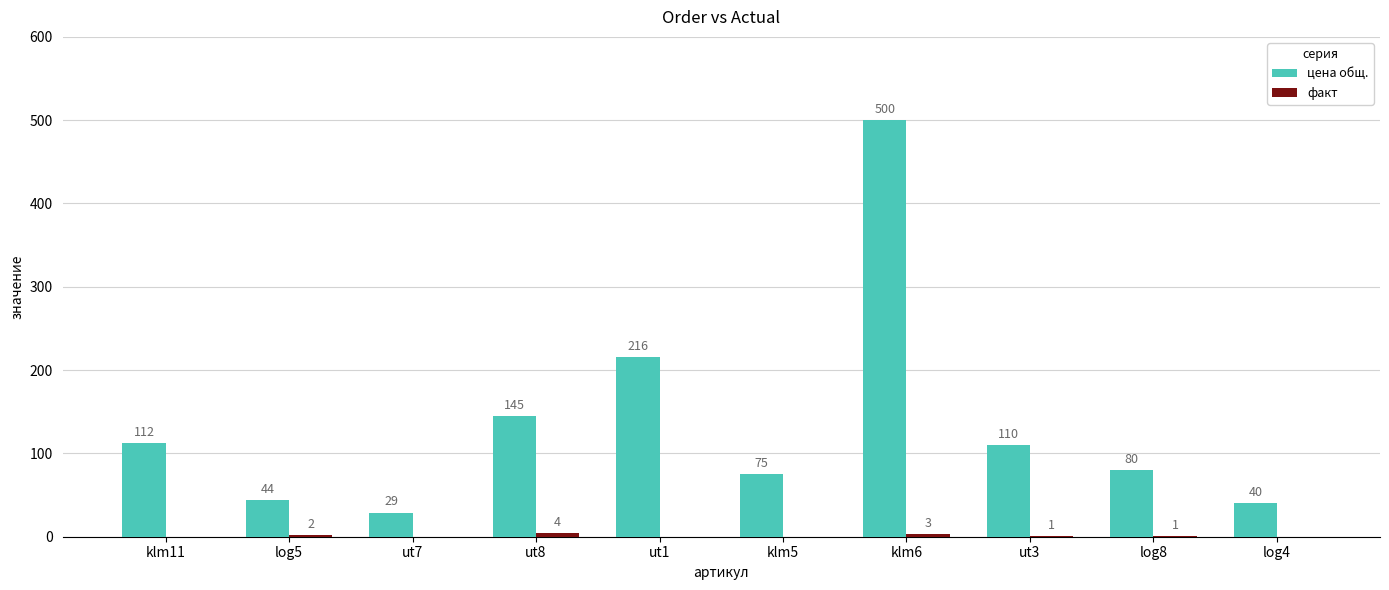

At which label does цена общ. first exceed 110?

klm11